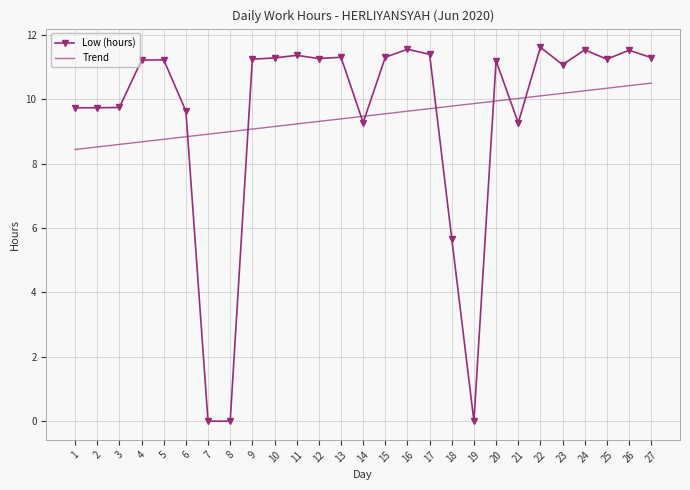

What is the difference between the highest and lowest values at 22?

1.5